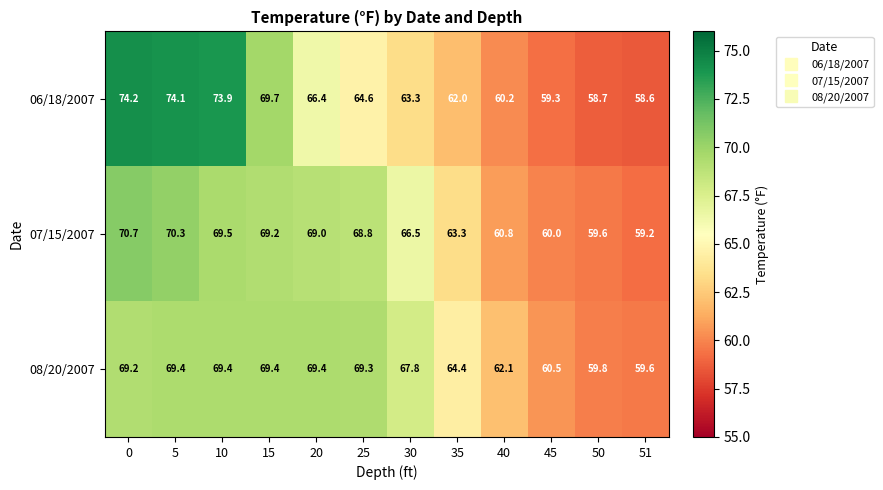

True or false: 08/20/2007 has a value of 43.5 at 15.

False